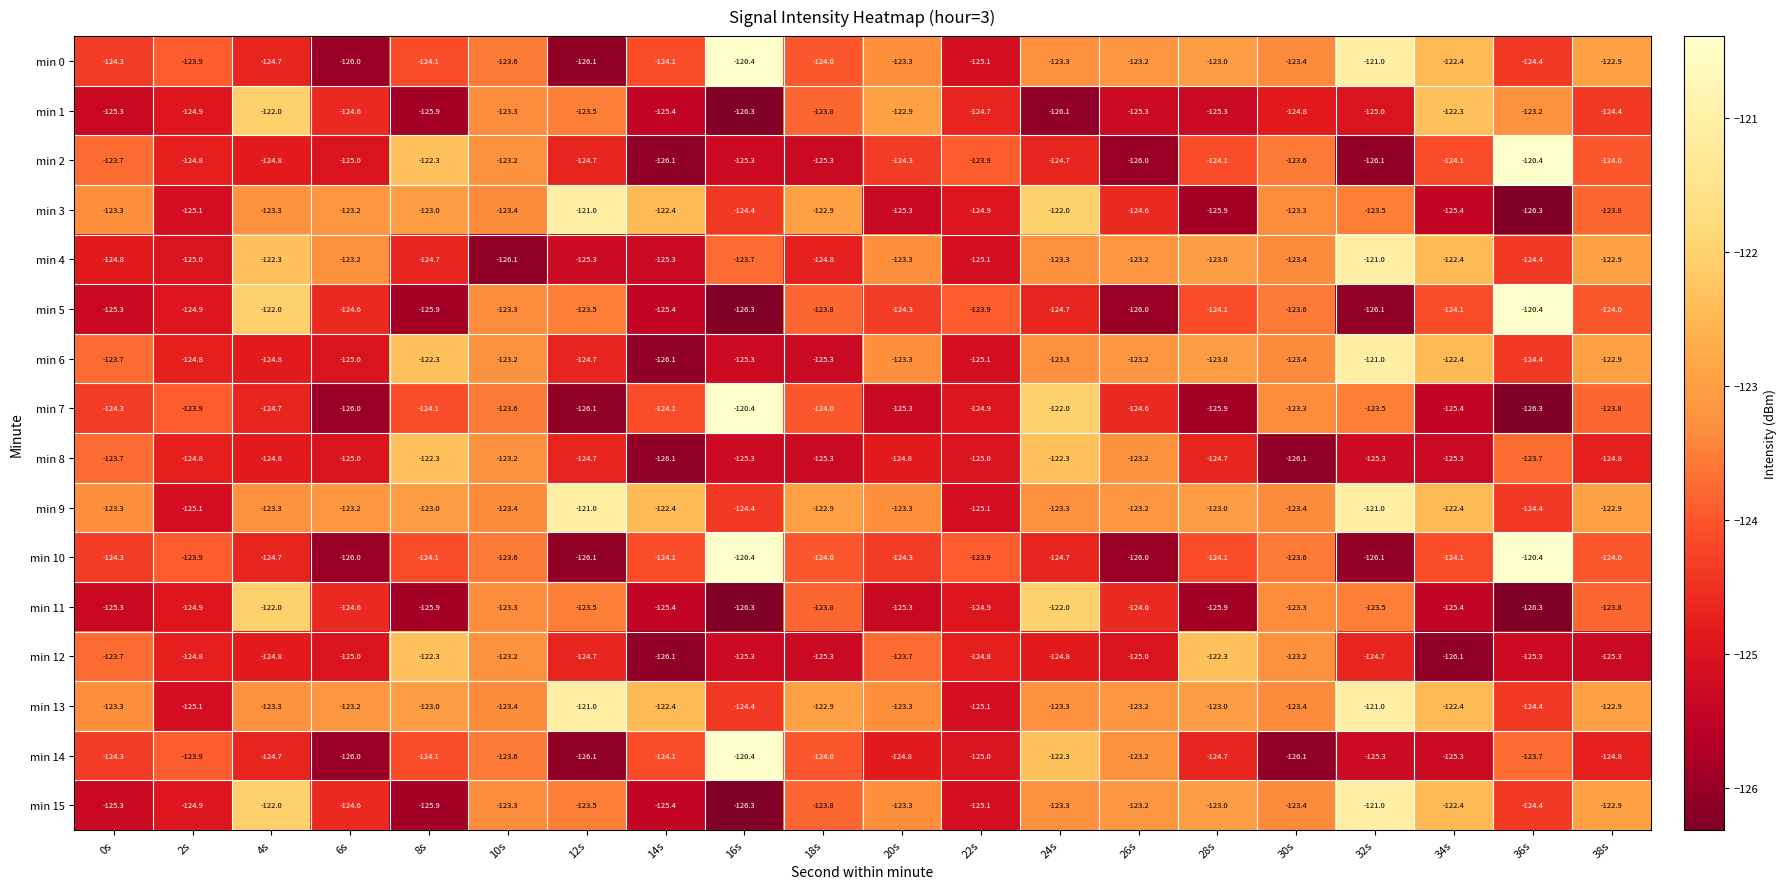

Is it true that min 3 equals -124.6 at 26s?

True